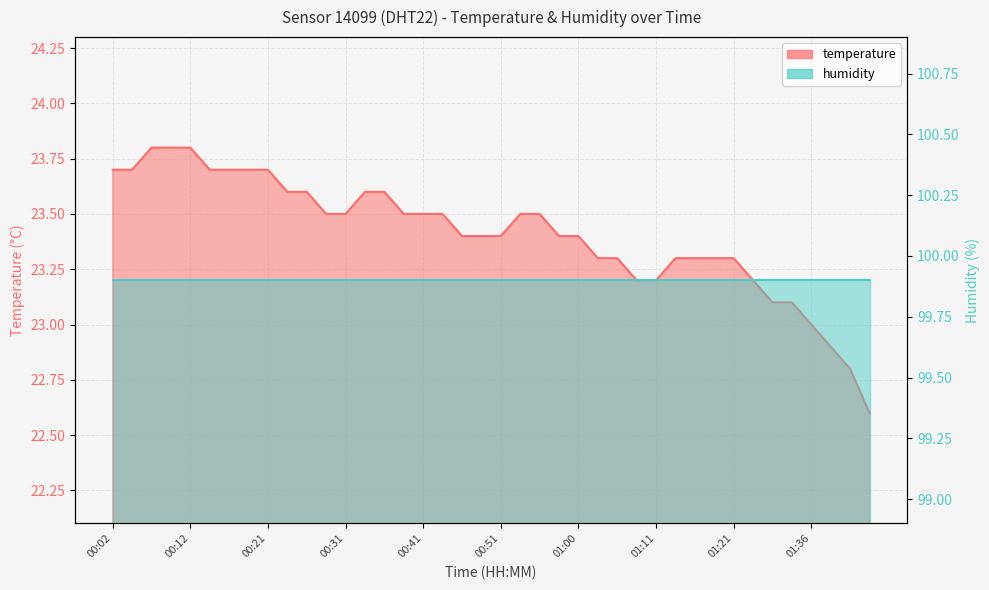

List the labels in order of value, smallest first.

01:43, 01:41, 01:39, 01:36, 01:31, 01:34, 01:08, 01:11, 01:29, 01:03, 01:05, 01:13, 01:16, 01:18, 01:21, 00:46, 00:48, 00:51, 00:58, 01:00, 00:29, 00:31, 00:38, 00:41, 00:43, 00:53, 00:55, 00:24, 00:26, 00:34, 00:36, 00:02, 00:04, 00:14, 00:16, 00:19, 00:21, 00:07, 00:09, 00:12